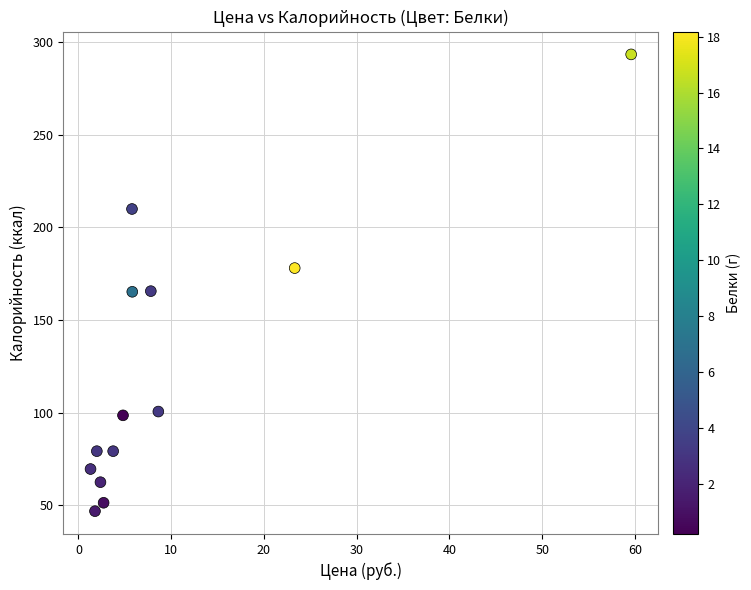

What is the range of X values (max minus min)?

58.3